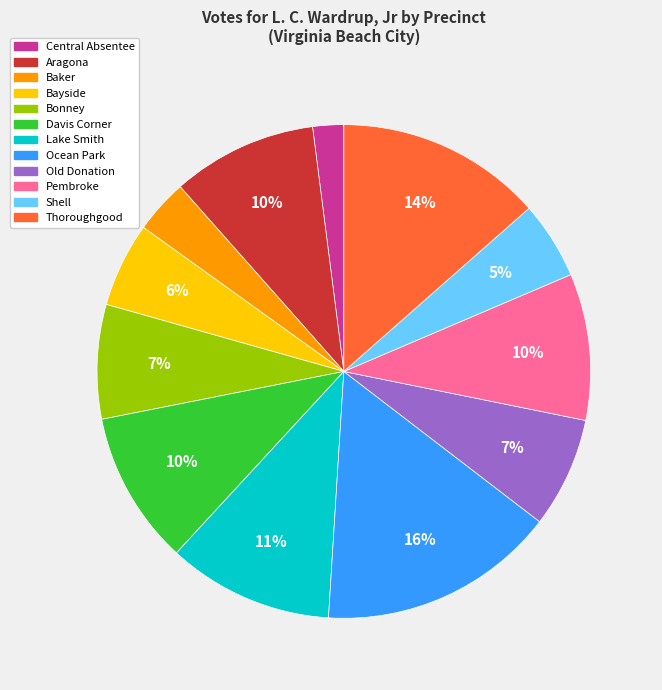

Between Lake Smith and Central Absentee, which is larger?

Lake Smith